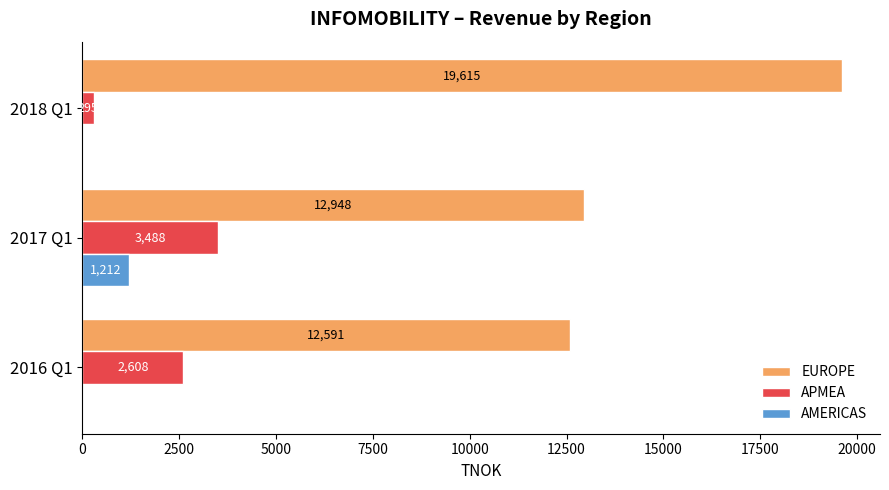

Read the EUROPE value at 2017 Q1.

12948.0